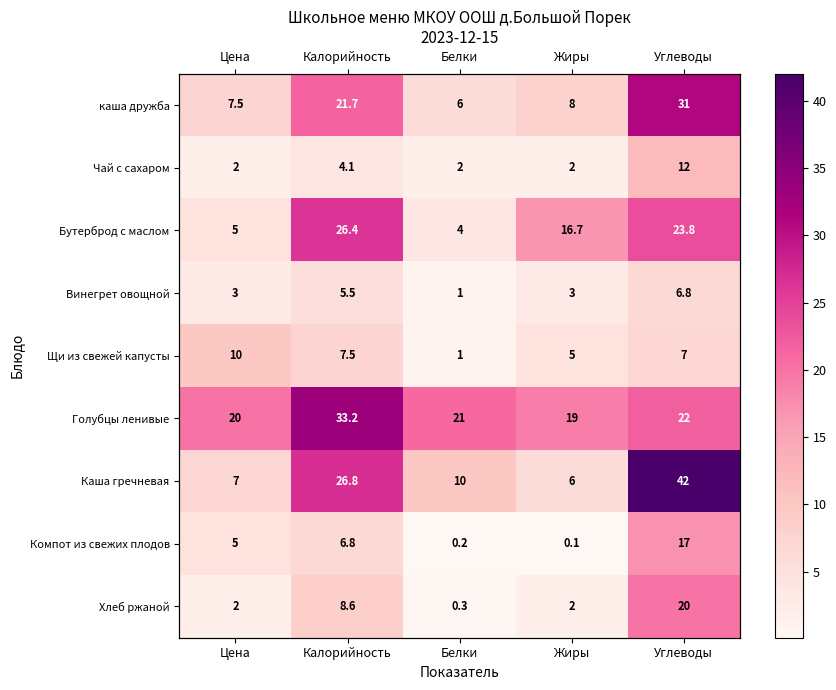

Which series changed the most between Цена and Калорийность?

Бутерброд с маслом